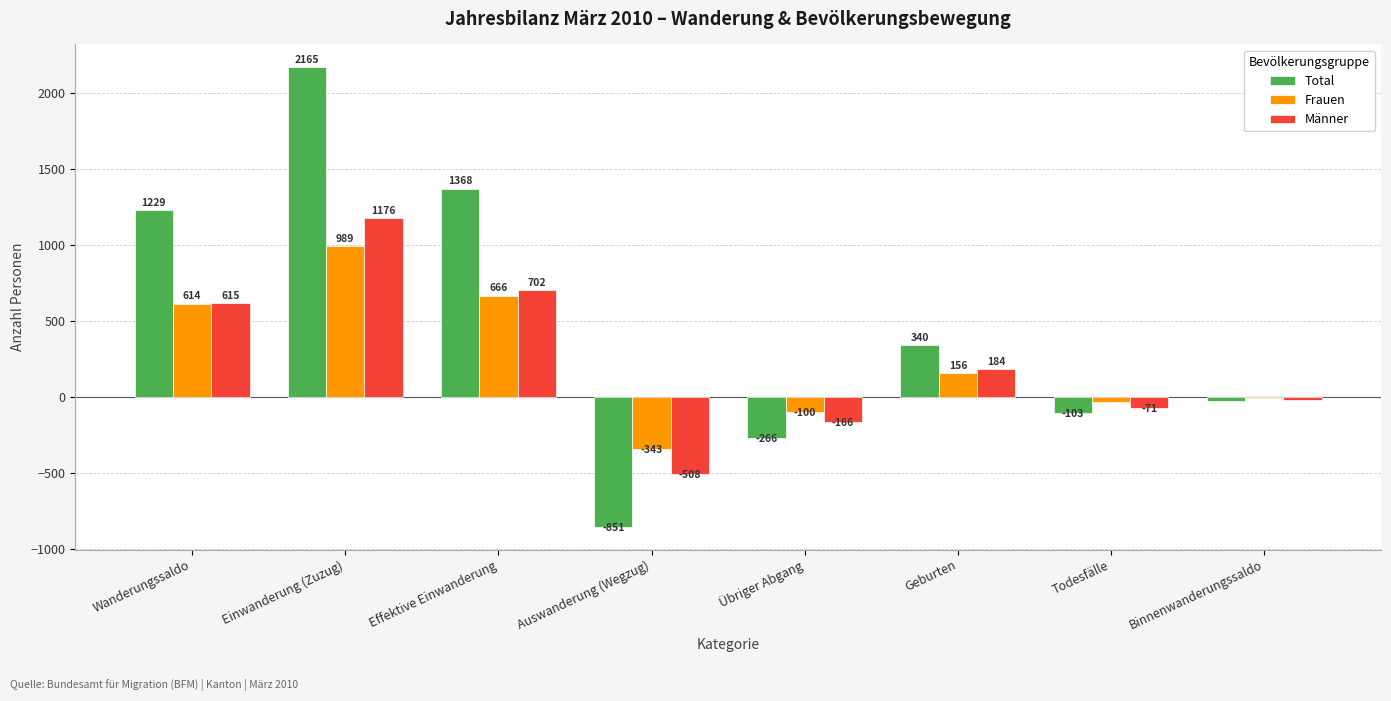

Reading left to right, what are all the values shown in this chart?

Total: Wanderungssaldo=1229	Einwanderung (Zuzug)=2165	Effektive Einwanderung=1368	Auswanderung (Wegzug)=-851	Übriger Abgang=-266	Geburten=340	Todesfälle=-103	Binnenwanderungssaldo=-23
Frauen: Wanderungssaldo=614	Einwanderung (Zuzug)=989	Effektive Einwanderung=666	Auswanderung (Wegzug)=-343	Übriger Abgang=-100	Geburten=156	Todesfälle=-32	Binnenwanderungssaldo=-4
Männer: Wanderungssaldo=615	Einwanderung (Zuzug)=1176	Effektive Einwanderung=702	Auswanderung (Wegzug)=-508	Übriger Abgang=-166	Geburten=184	Todesfälle=-71	Binnenwanderungssaldo=-19